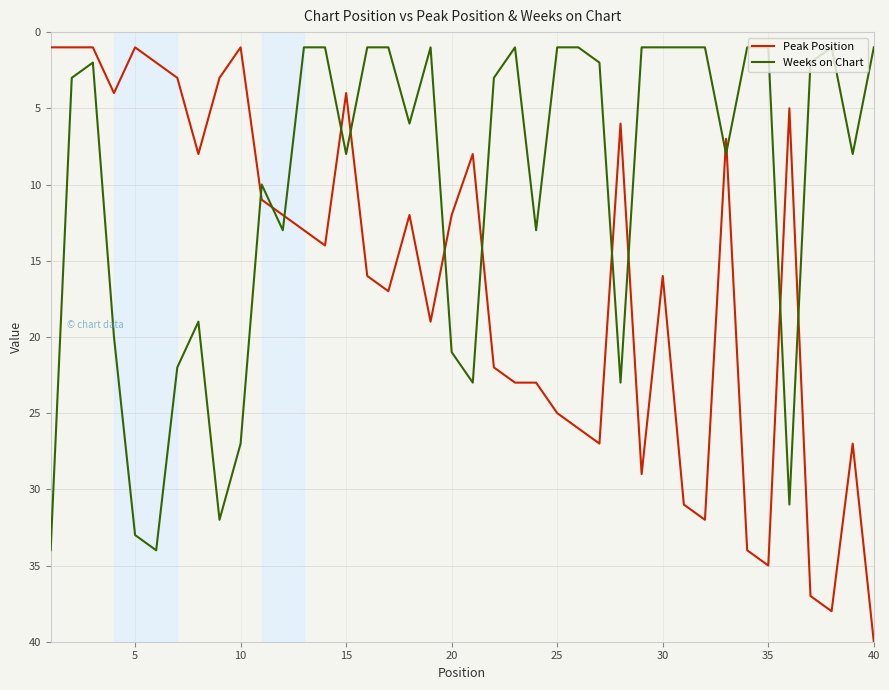

Which series ends up on top after the final intersection of Weeks on Chart and Peak Position?

Peak Position